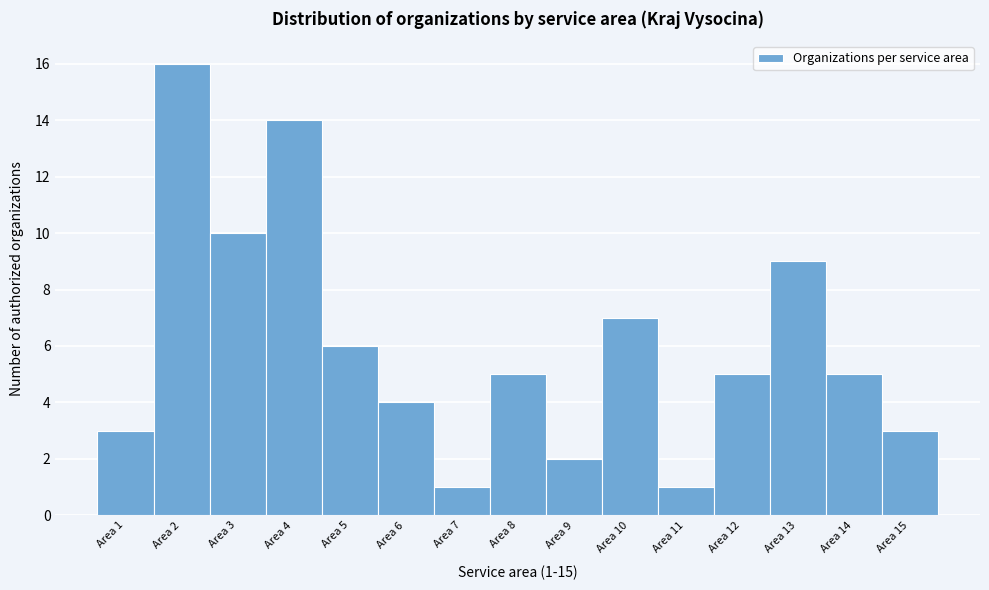

Over which range of the x-axis is the bar tallest?

1.5 to 2.5